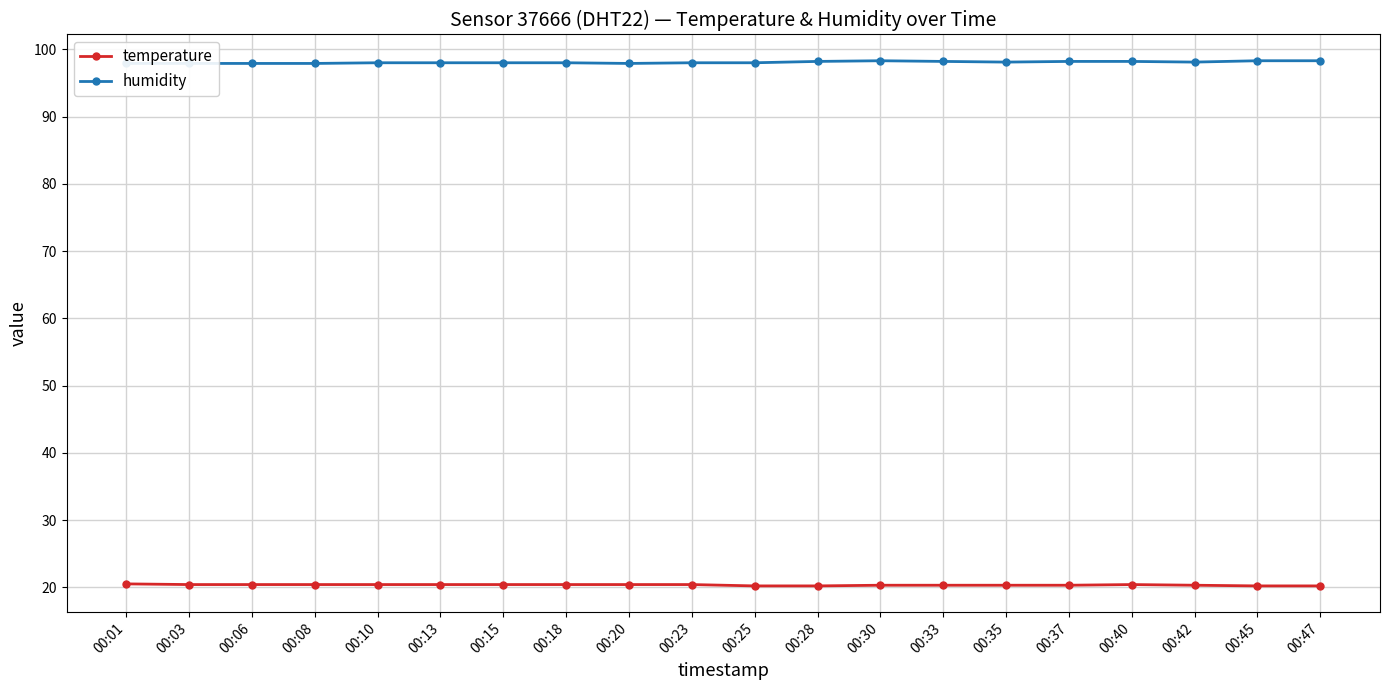

True or false: temperature and humidity cross at least once.

False